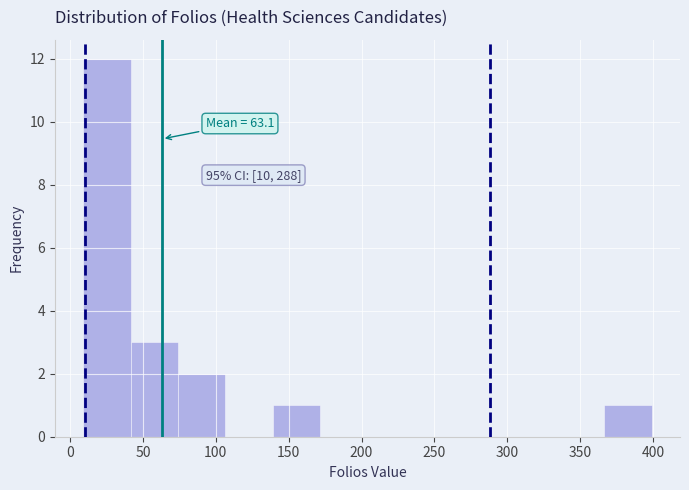

Which range on the x-axis has the tallest bar?

9.0 to 41.5